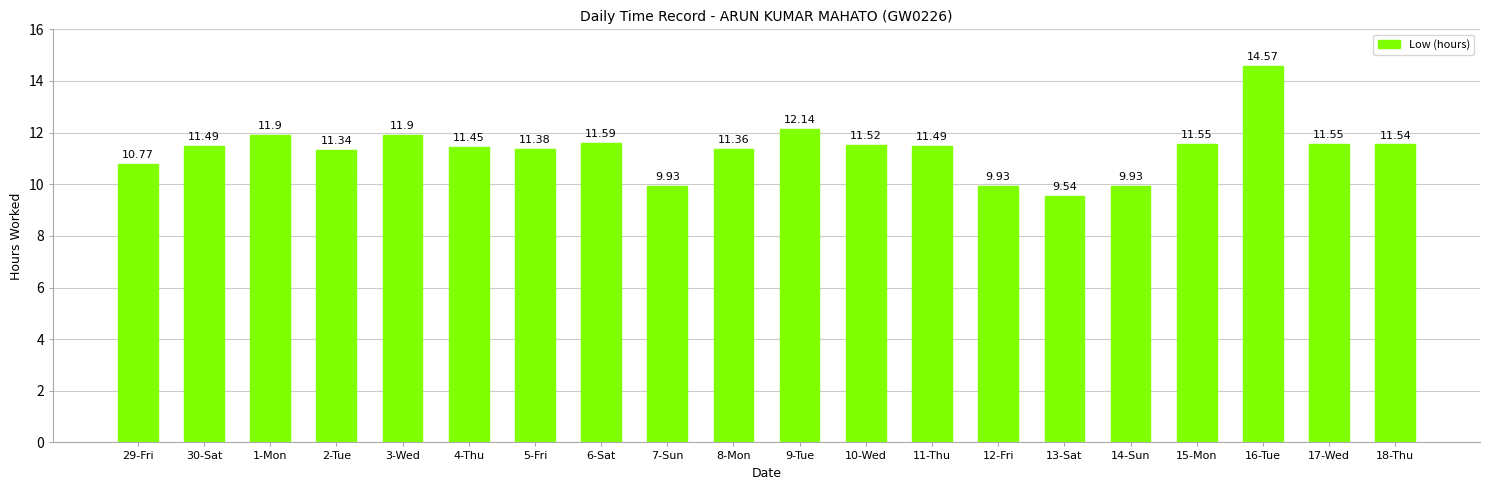

What is the label of the 15th bar from the right?

4-Thu